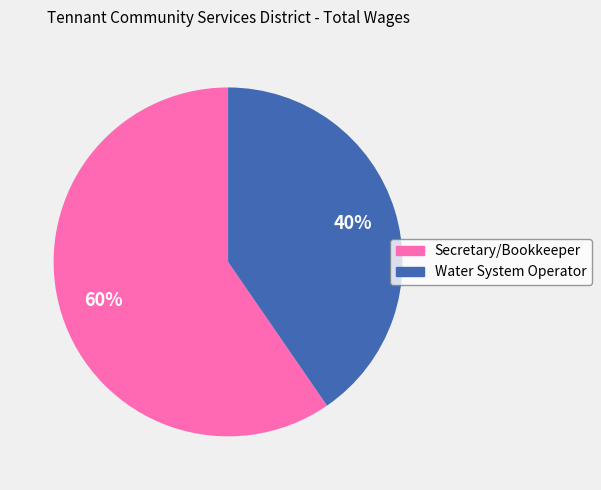

Do Water System Operator and Secretary/Bookkeeper together represent more than half of the pie?

Yes